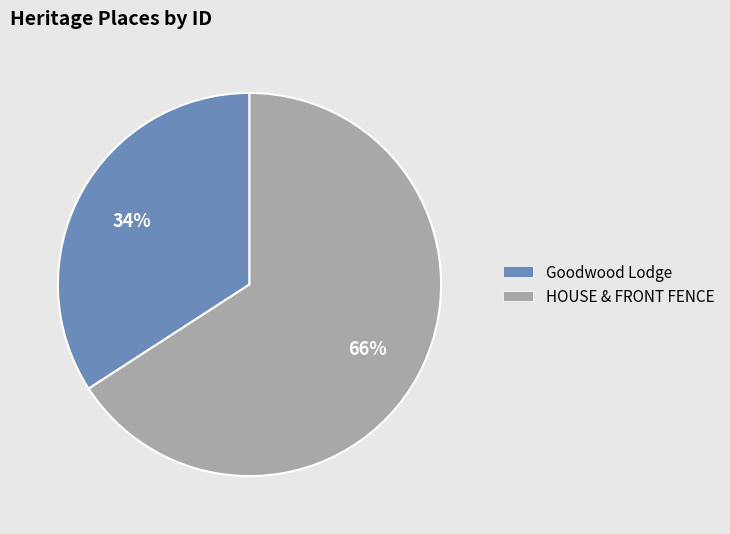

To the nearest percent, what is the difference between the largest and smallest slice percentages?

32%